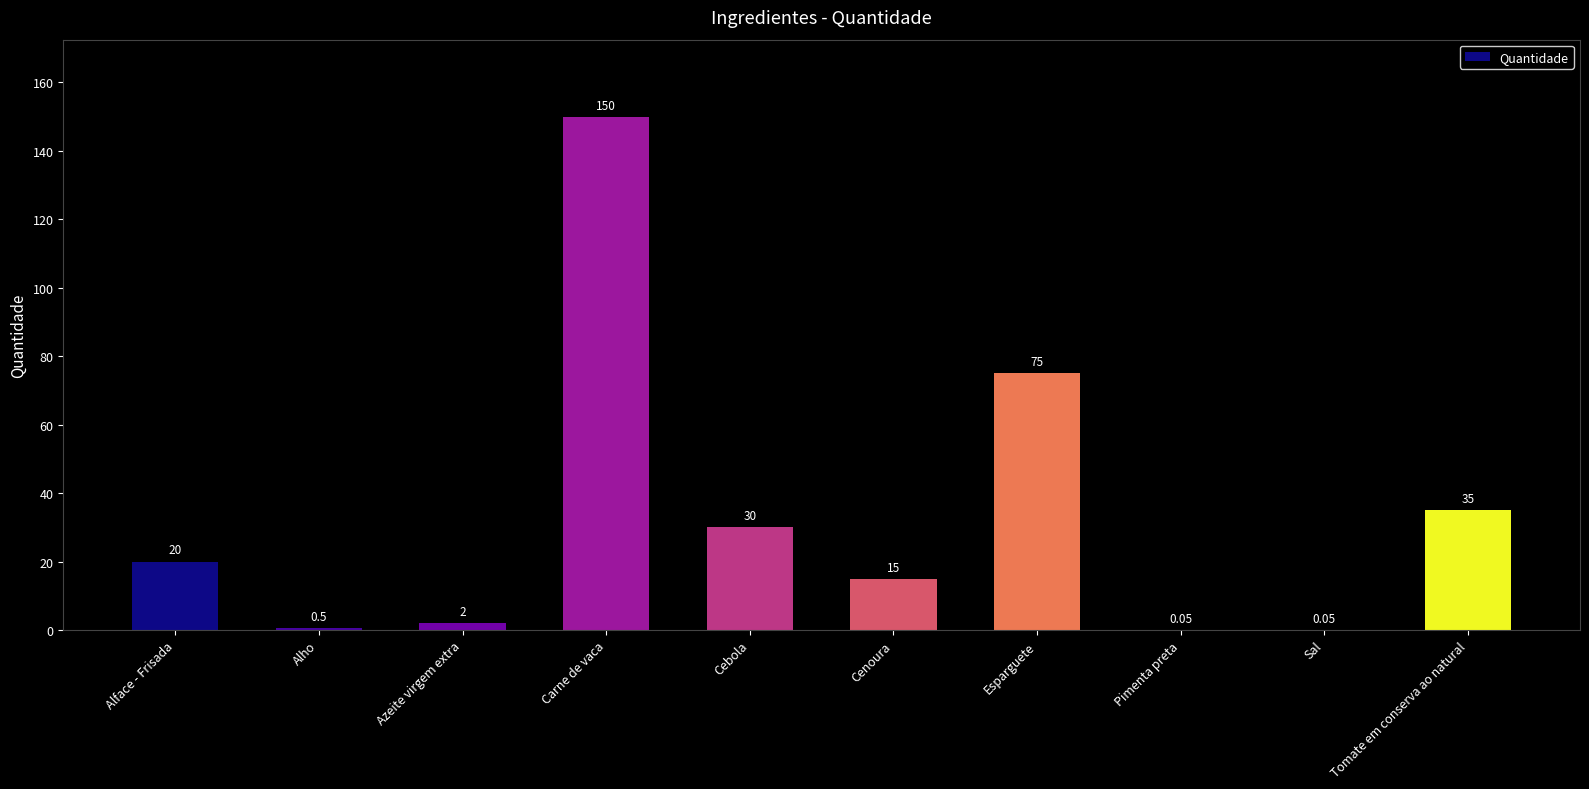

Which has a higher value, Cenoura or Alface - Frisada?

Alface - Frisada